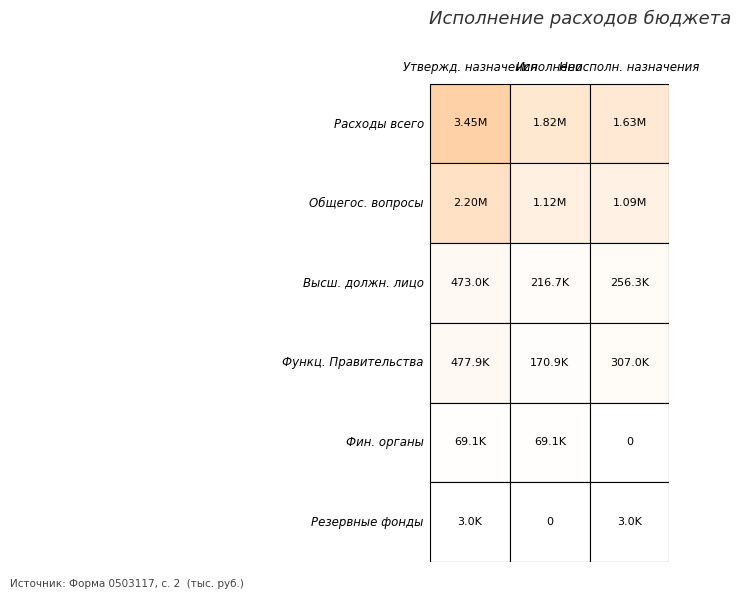

Where is Обеспечение деятельности финансовых органов nearest to the value 34547?

Неисполненные назначения